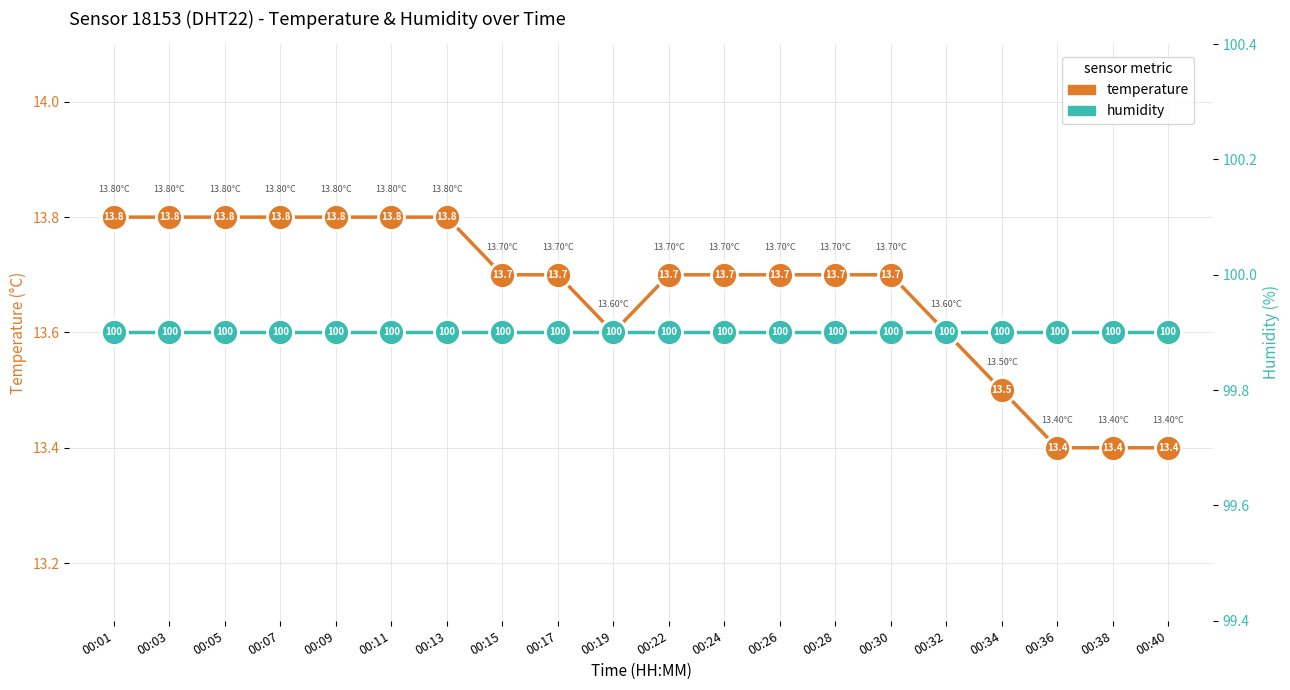

At which category is the sum across all series the highest?

00:01